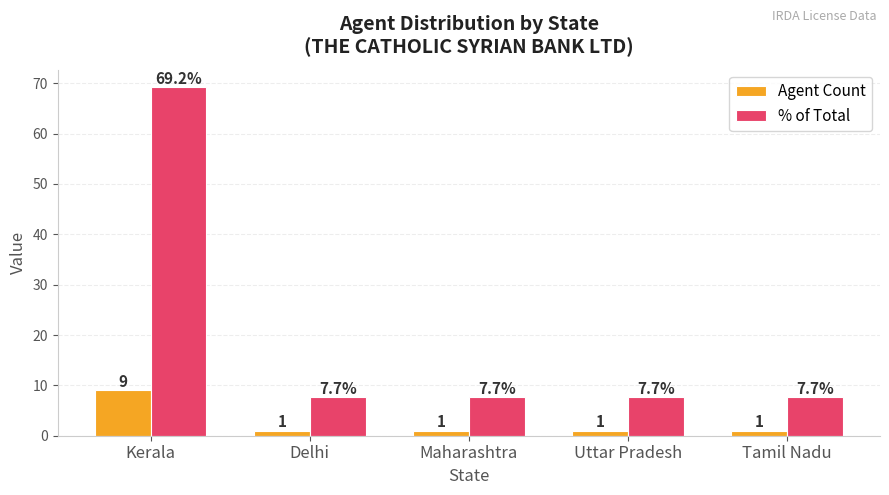

What are all the series names shown in the legend?

Agent Count, % of Total